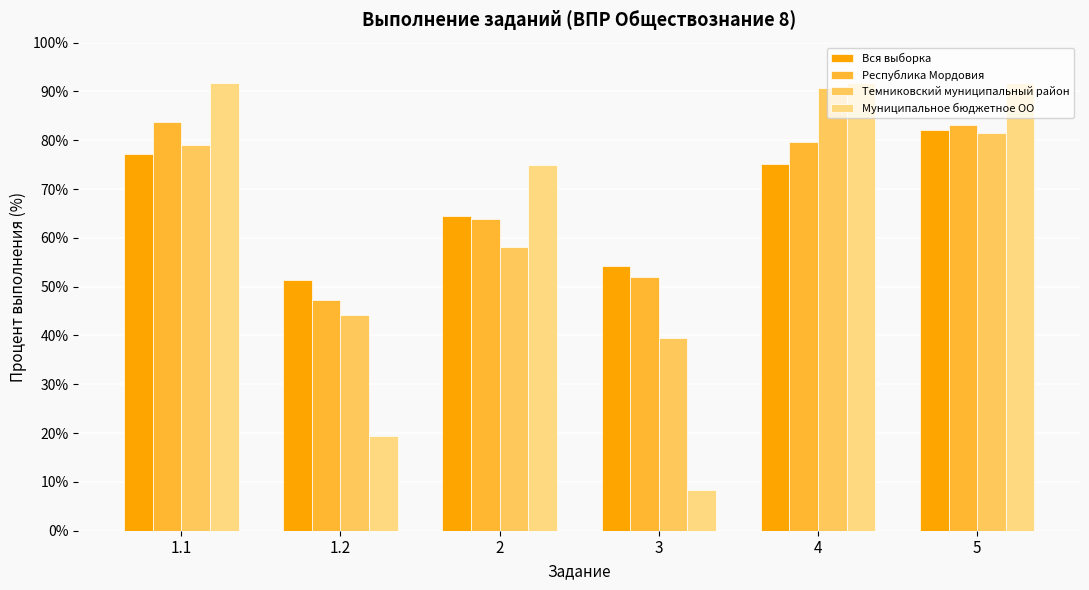

Which series has the largest range (max minus min)?

Муниципальное бюджетное ОО